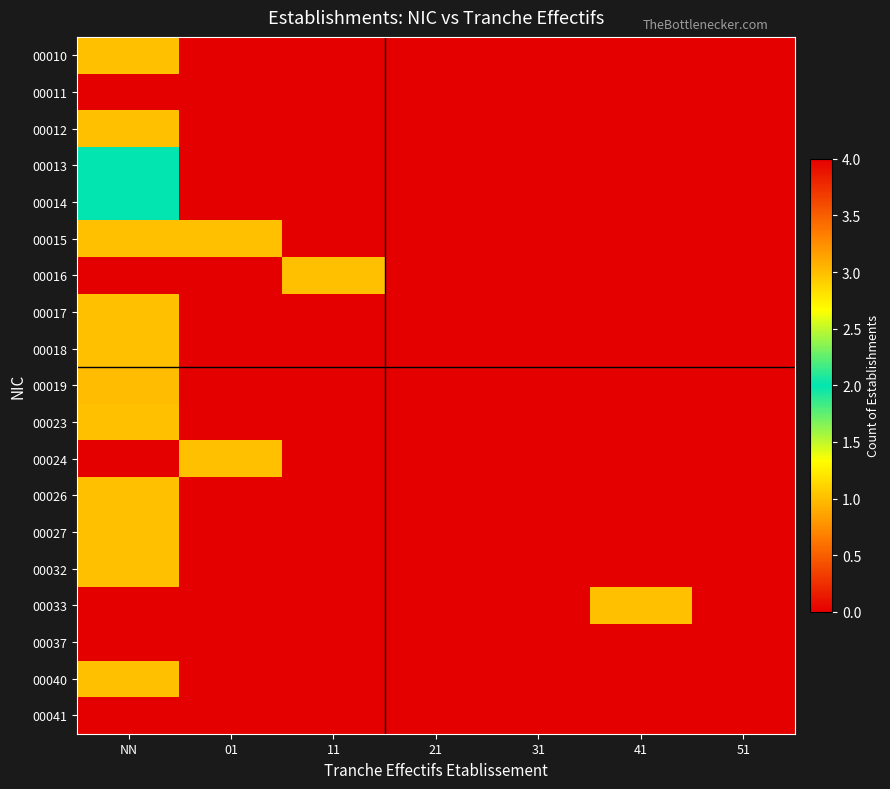

Reading right to left, what are all the values shown in this chart?

00010: 51=0	41=0	31=0	21=0	11=0	01=0	NN=1
00011: 51=0	41=0	31=0	21=0	11=0	01=0	NN=4
00012: 51=0	41=0	31=0	21=0	11=0	01=0	NN=1
00013: 51=0	41=0	31=0	21=0	11=0	01=0	NN=2
00014: 51=0	41=0	31=0	21=0	11=0	01=0	NN=2
00015: 51=0	41=0	31=0	21=0	11=0	01=1	NN=1
00016: 51=0	41=0	31=0	21=0	11=1	01=0	NN=0
00017: 51=0	41=0	31=0	21=0	11=0	01=0	NN=1
00018: 51=0	41=0	31=0	21=0	11=0	01=0	NN=1
00019: 51=0	41=0	31=0	21=0	11=0	01=0	NN=3
00023: 51=0	41=0	31=0	21=0	11=0	01=0	NN=1
00024: 51=0	41=0	31=0	21=0	11=0	01=1	NN=0
00026: 51=0	41=0	31=0	21=0	11=0	01=0	NN=1
00027: 51=0	41=0	31=0	21=0	11=0	01=0	NN=1
00032: 51=0	41=0	31=0	21=0	11=0	01=0	NN=1
00033: 51=0	41=1	31=0	21=0	11=0	01=0	NN=0
00037: 51=0	41=0	31=0	21=0	11=0	01=0	NN=0
00040: 51=0	41=0	31=0	21=0	11=0	01=0	NN=1
00041: 51=0	41=0	31=0	21=0	11=0	01=0	NN=0